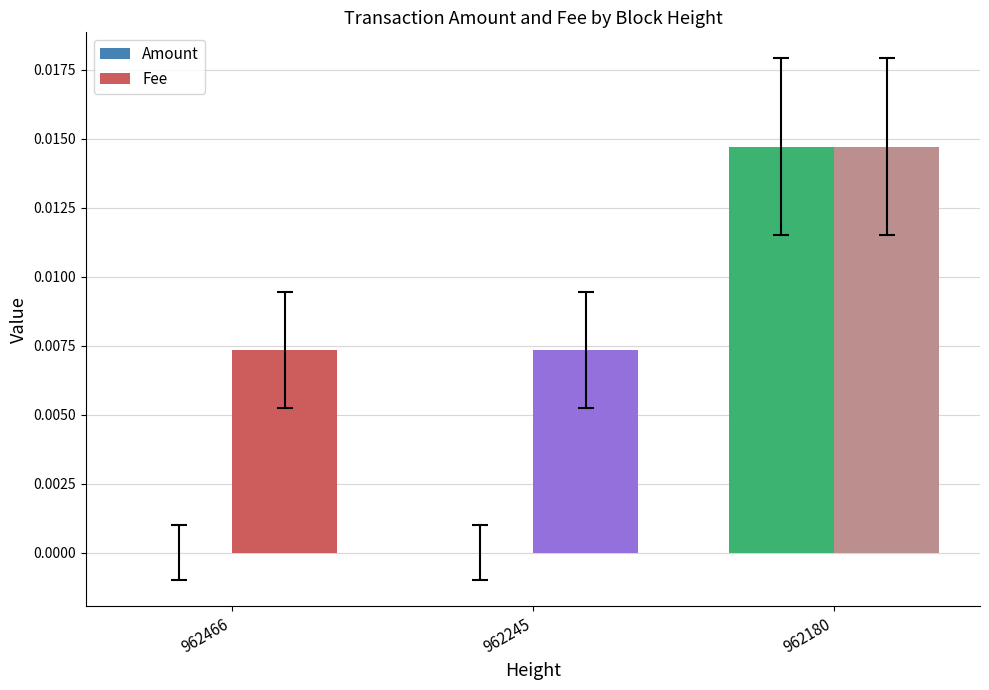

What are all the series names shown in the legend?

Amount, Fee